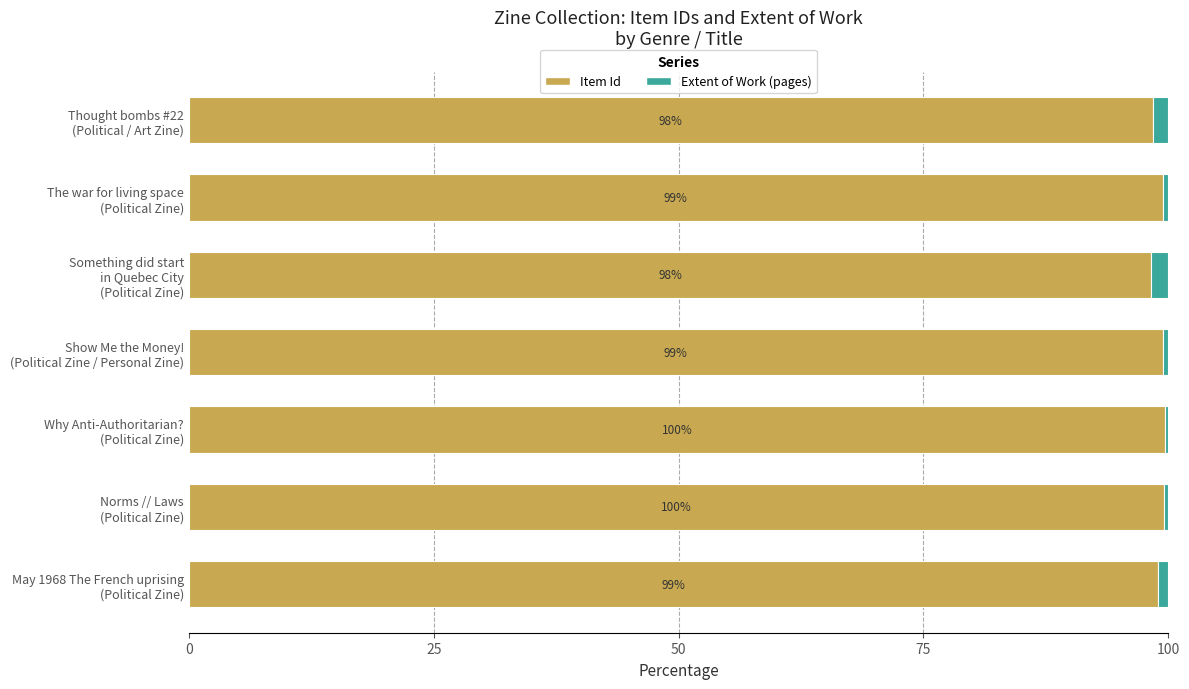

What is the lowest value of the Item Id series?

98.2